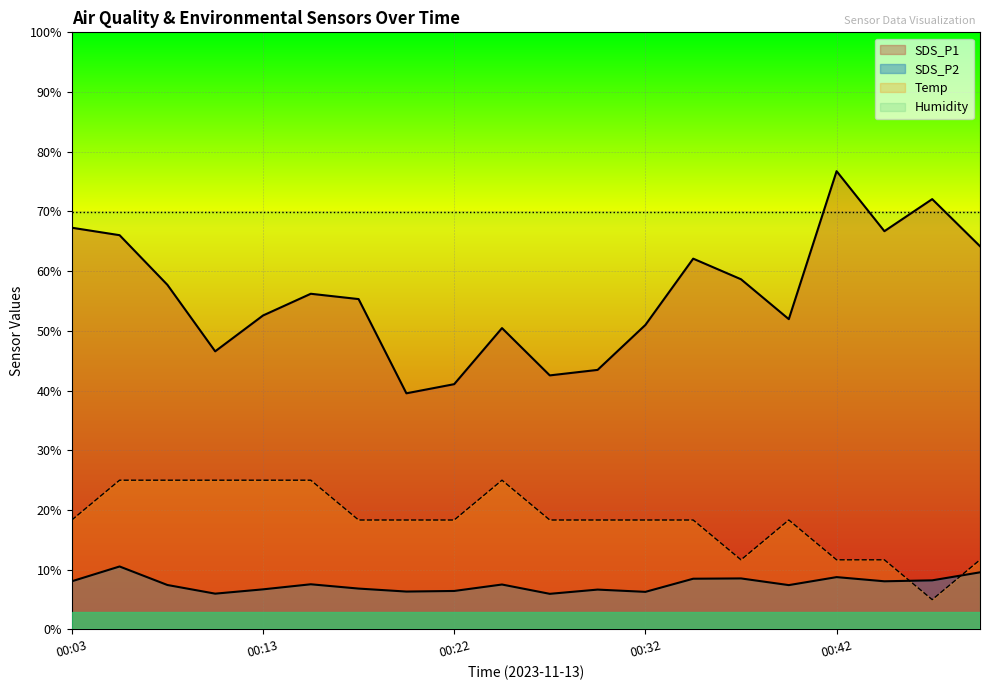

How many categories are shown in the chart?

20